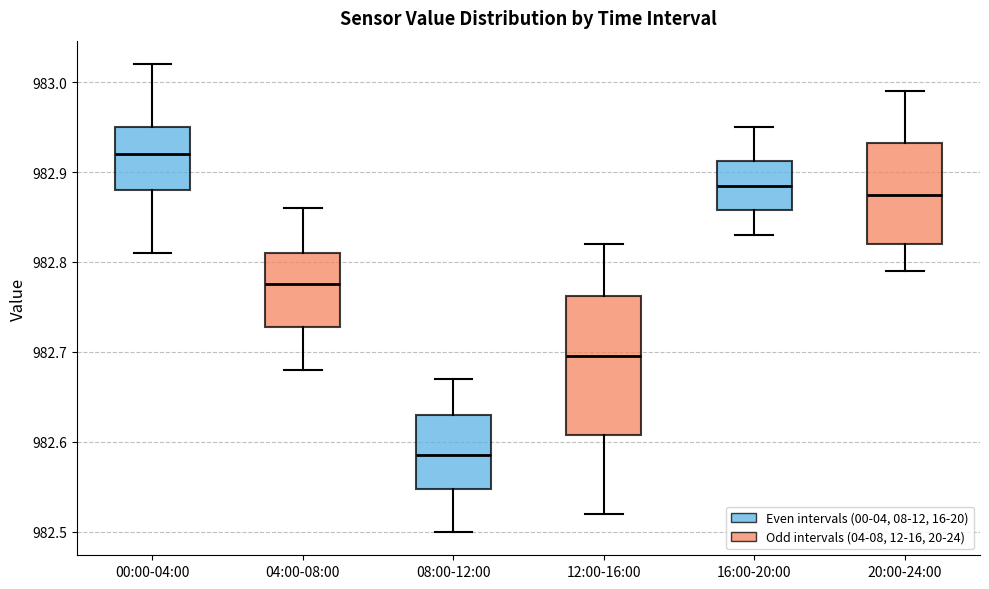

Where does the upper whisker of the box for 20:00-24:00 end on the y-axis? The values are not printed on the chart, so give them approximately, as read against the axis.

982.99